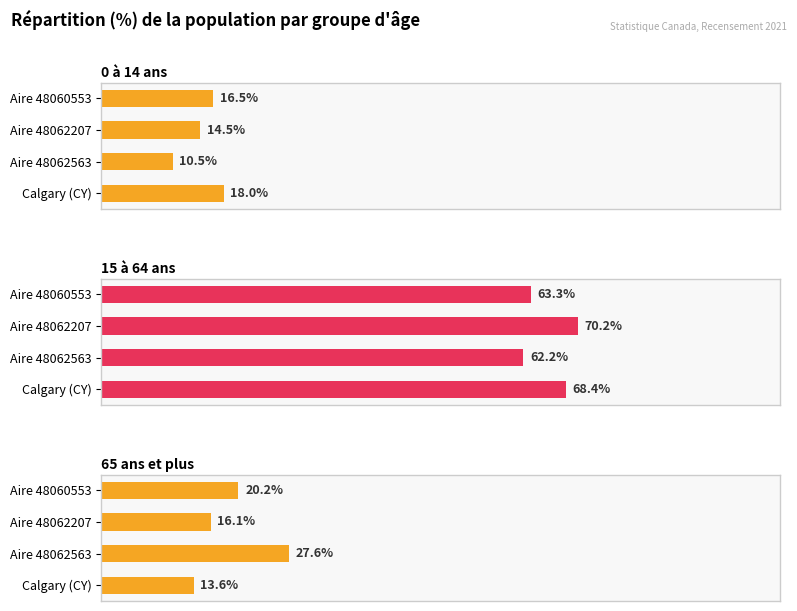

Count the number of categories in the chart.

4